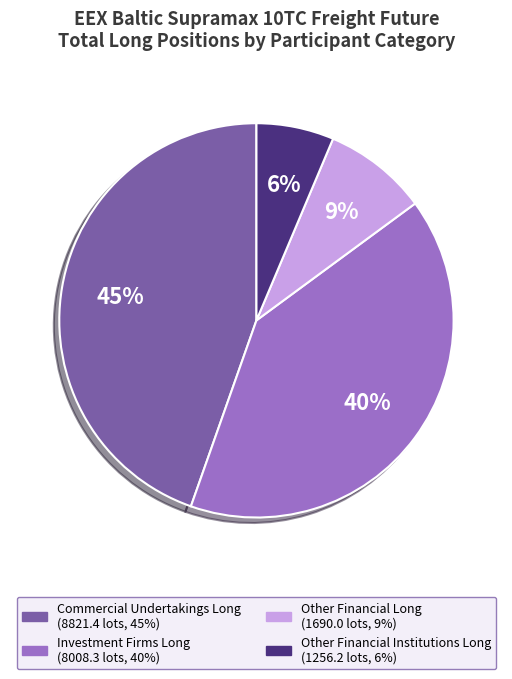

Count the number of slices in the pie.

4